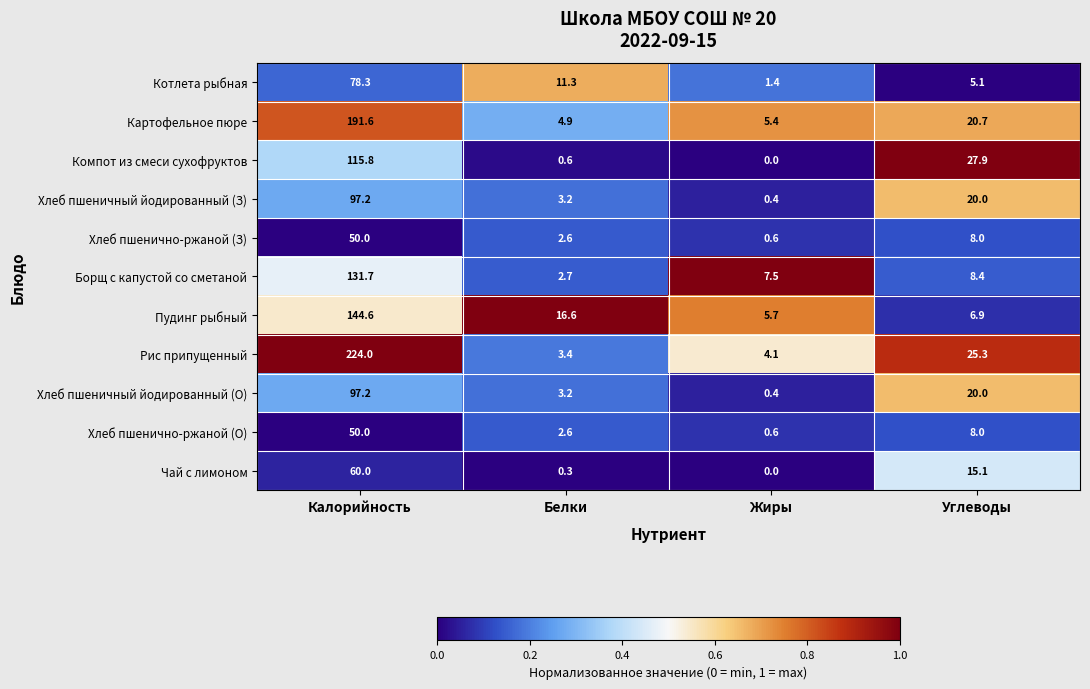

Rank the categories by Пудинг рыбный value from lowest to highest.

Жиры, Углеводы, Белки, Калорийность